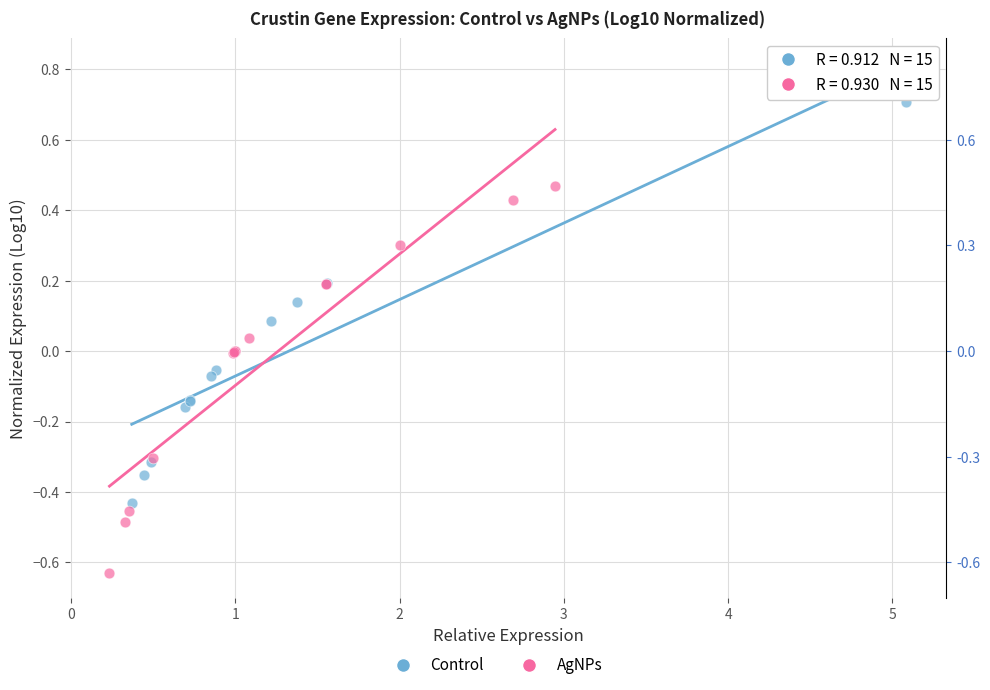

Which series reaches the minimum Y coordinate?

AgNPs